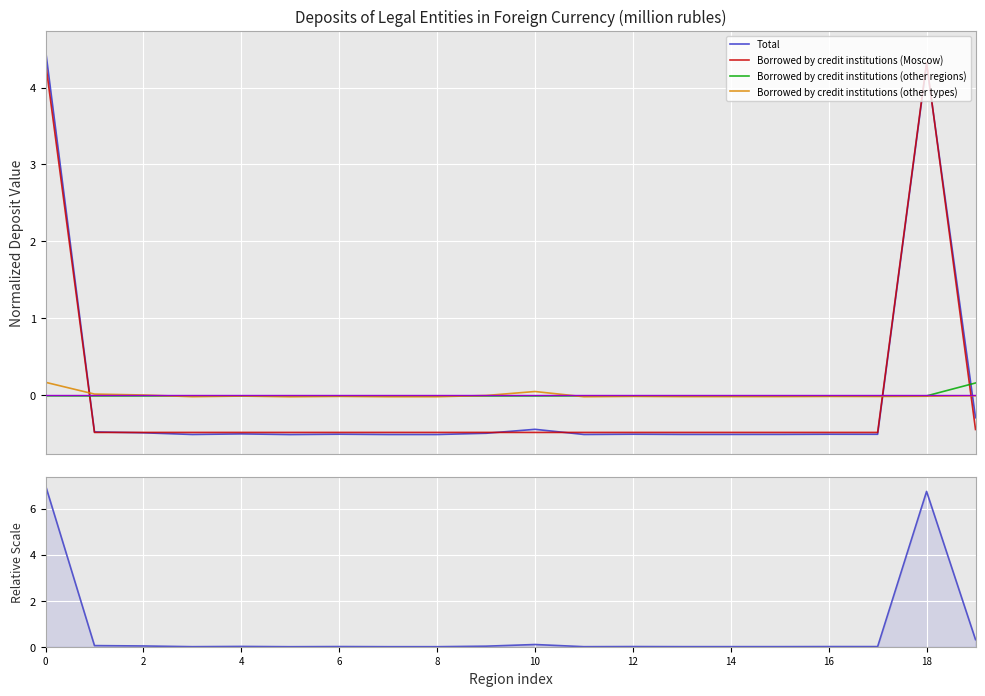

How many times do Borrowed by credit institutions (other regions) and Borrowed by credit institutions (Moscow) cross each other?

3